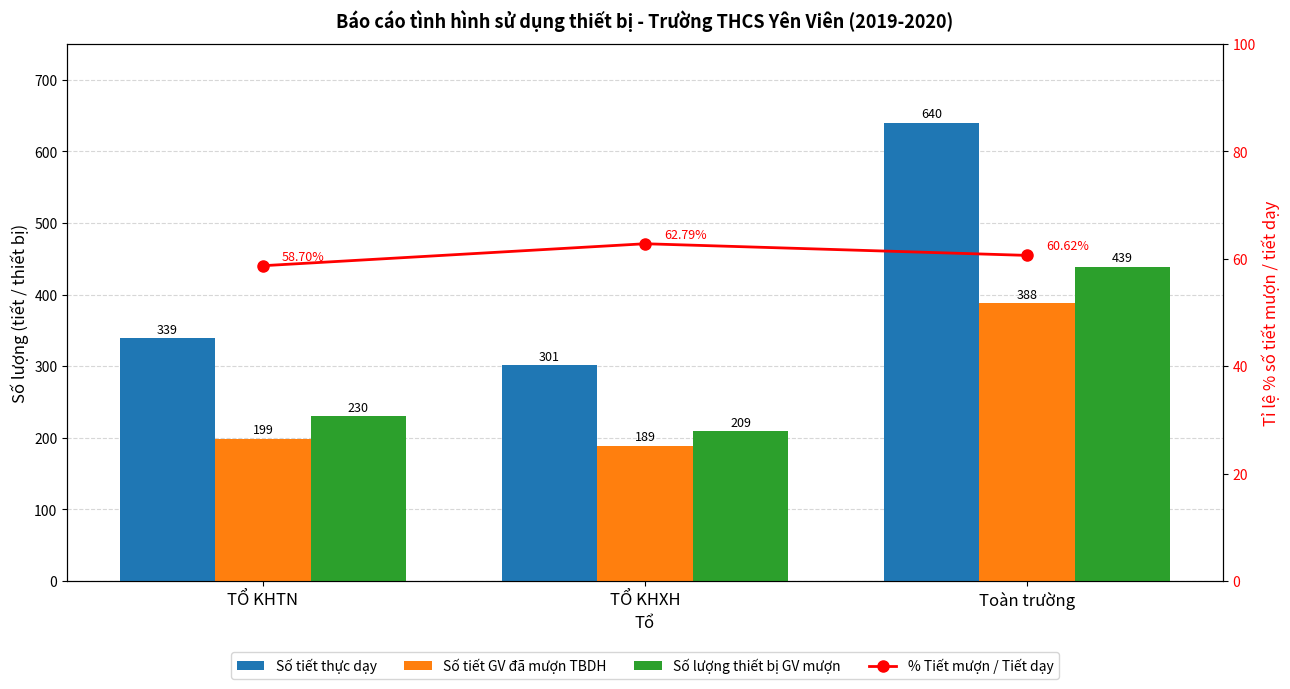

Reading left to right, extract all data points from this chart.

Số tiết thực dạy: 339.0	301.0	640.0
Số tiết GV đã mượn TBDH: 199.0	189.0	388.0
Số lượng thiết bị GV mượn: 230.0	209.0	439.0
% Tiết mượn / Tiết dạy: 58.7	62.8	60.6